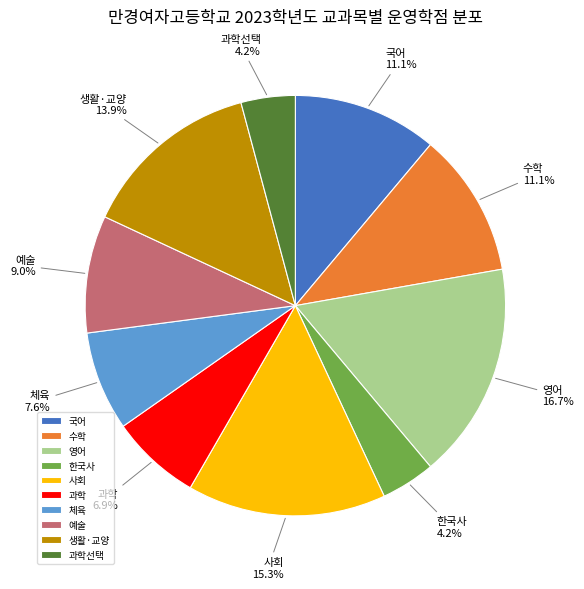

Which slice is the largest?

영어